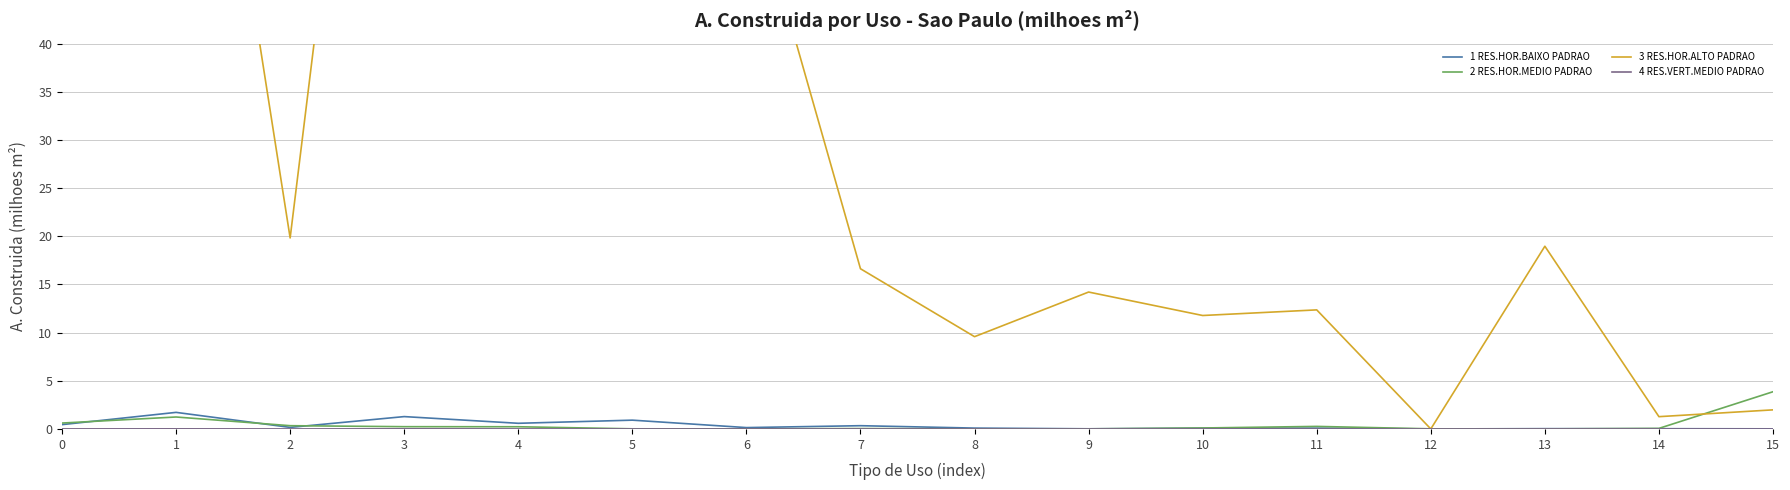

At which label is 3 RES.HOR.ALTO PADRAO closest to 58?

6